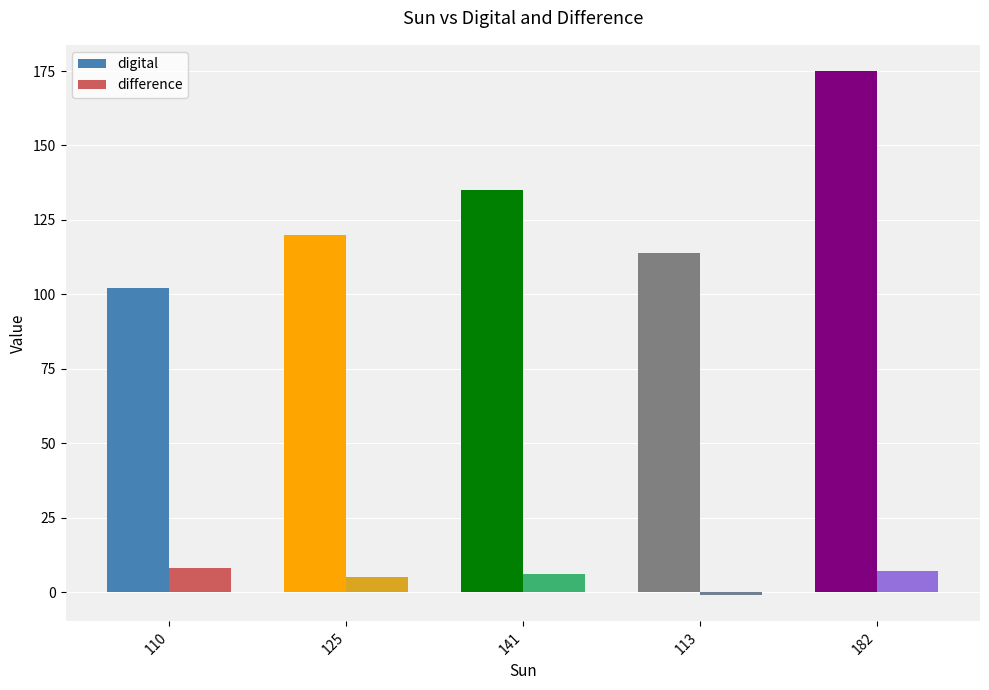

What are all the series names shown in the legend?

digital, difference